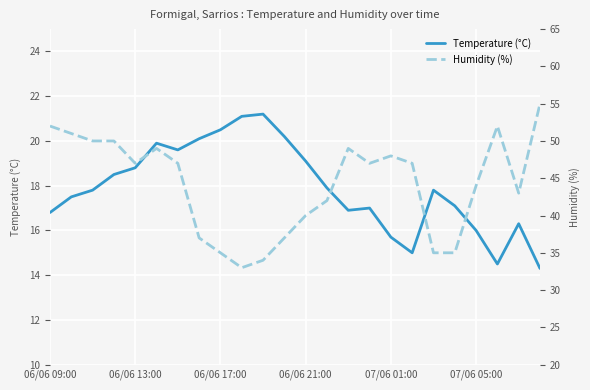

True or false: Humidity (%) and Temperature (°C) cross at least once.

False